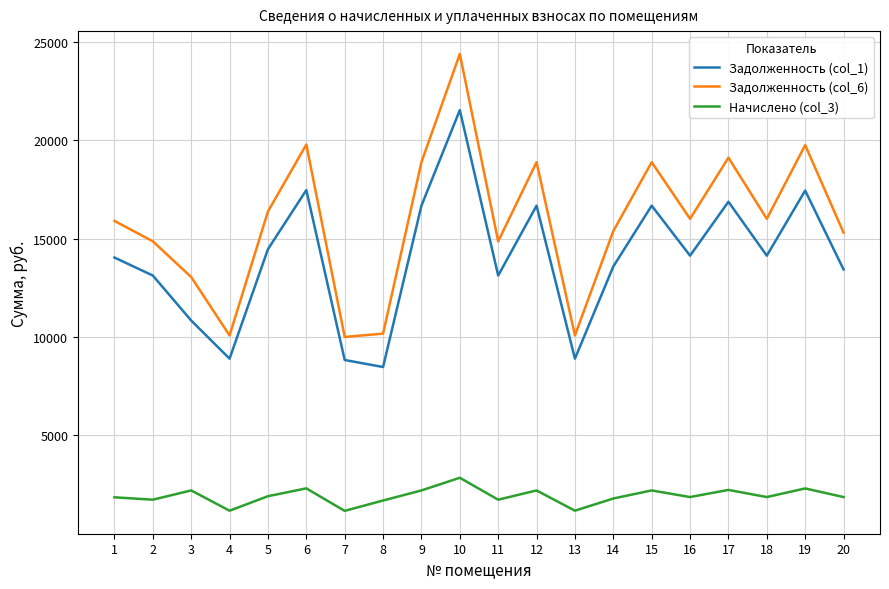

What is the smallest value displayed?

1170.3